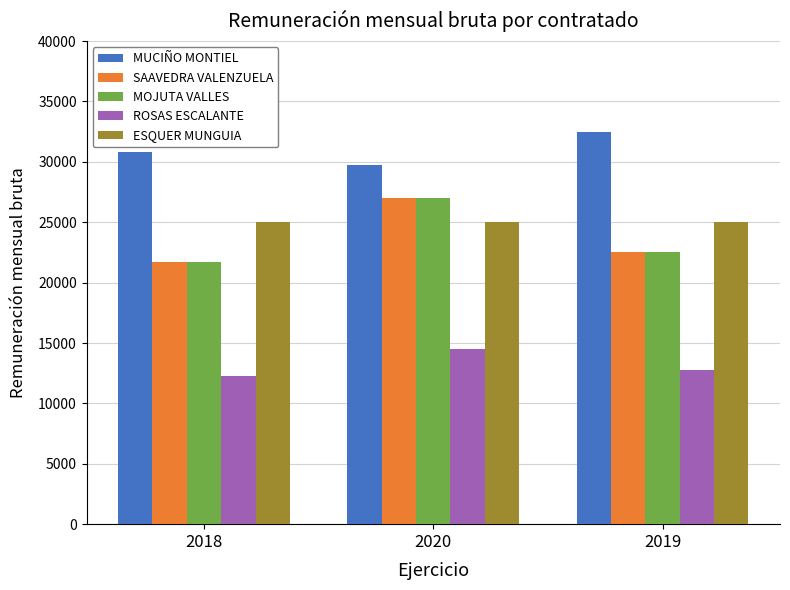

List the labels in order of SAAVEDRA VALENZUELA value, smallest first.

2018, 2019, 2020